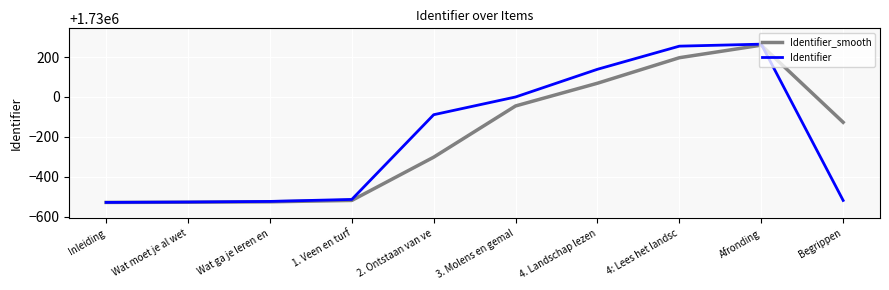

How many lines are shown in the chart?

2